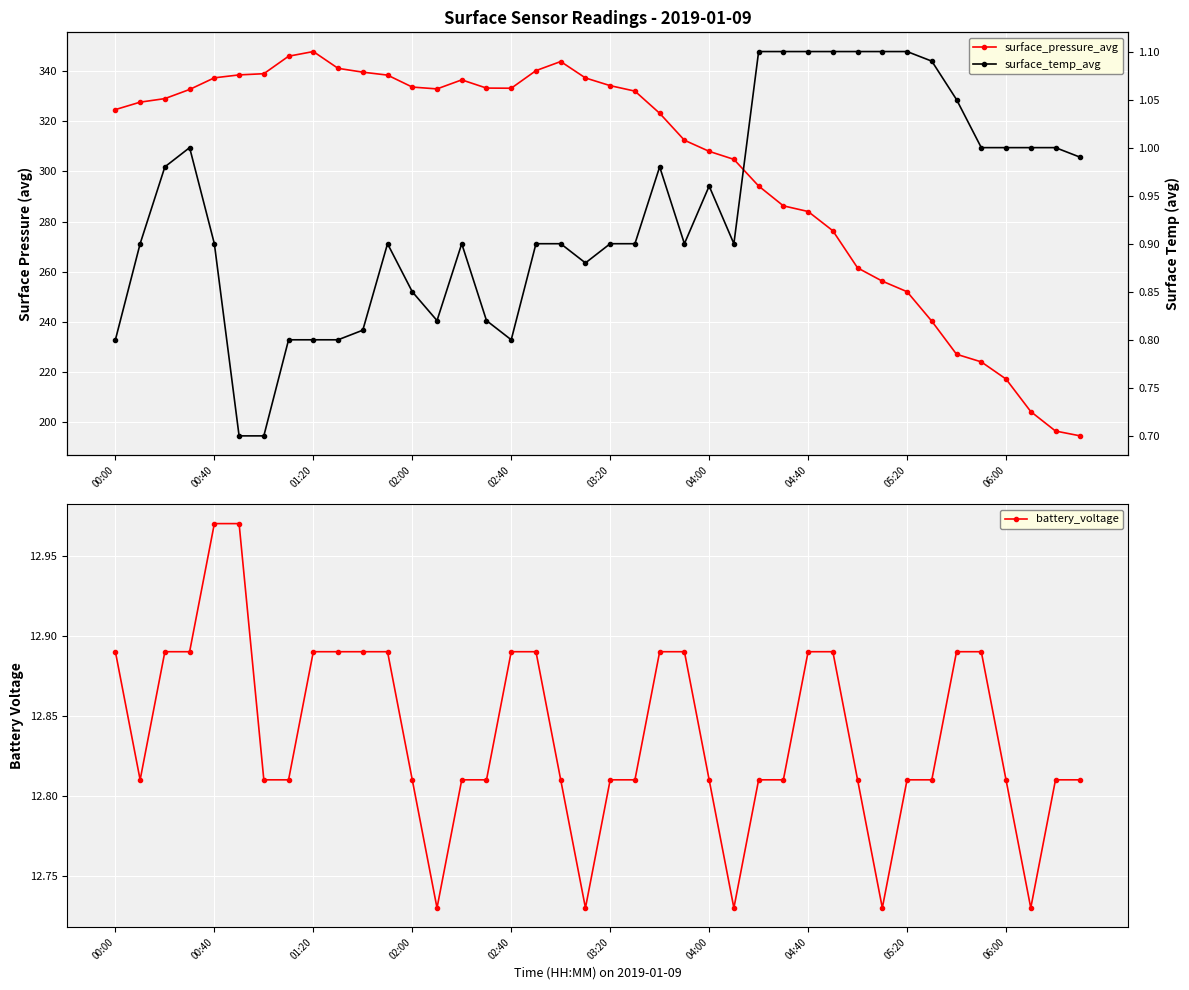

How many values in the surface_pressure_avg series exceed 329?

20